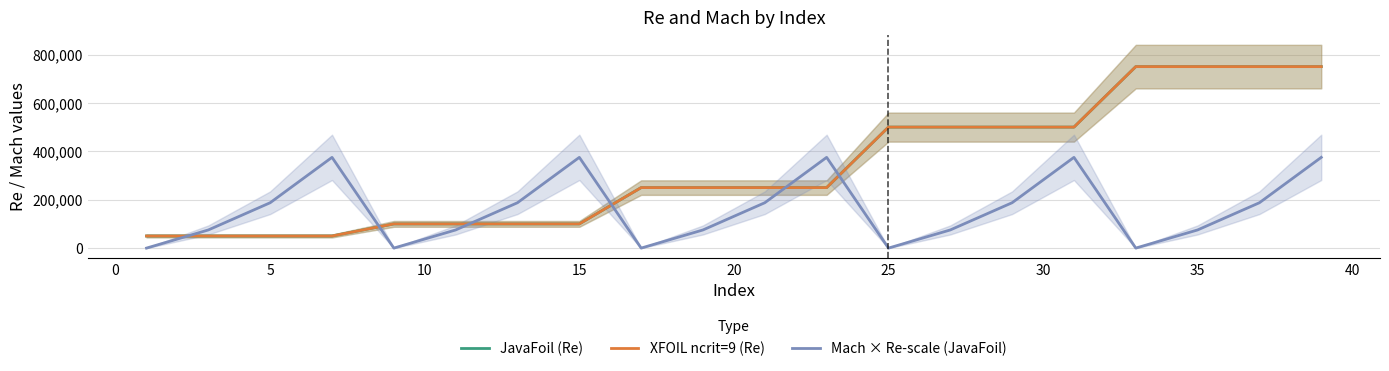

Which series ends up on top after the final intersection of JavaFoil (Re) and Mach × Re-scale (JavaFoil)?

JavaFoil (Re)